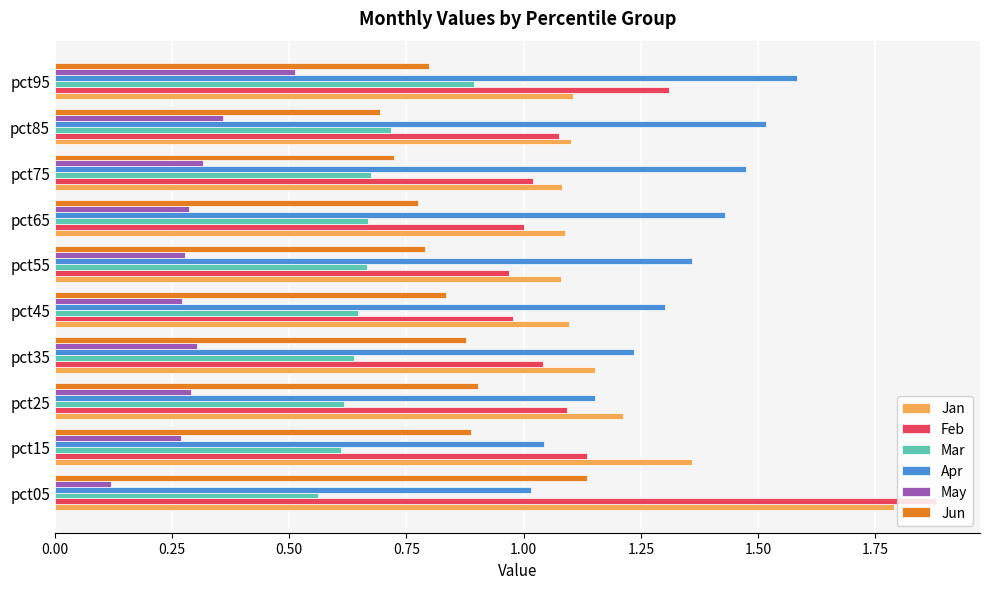

How many Jun values are between 0 and 1?

9